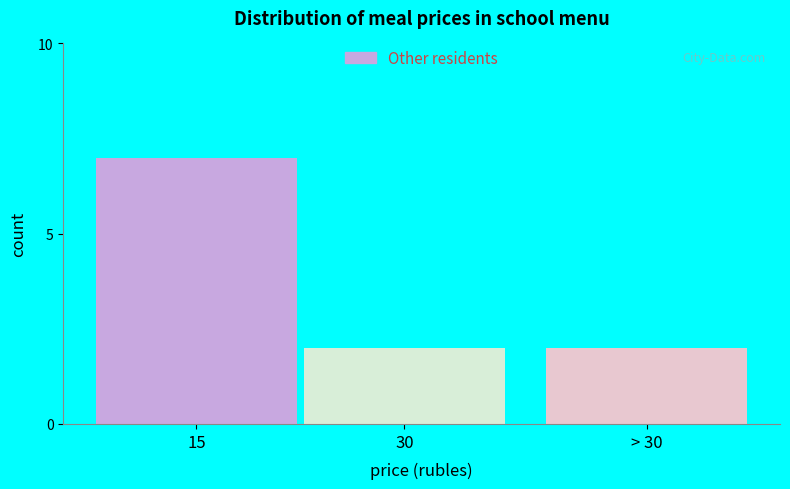

Reading right to left, what are all the values shown in this chart?

2	2	7